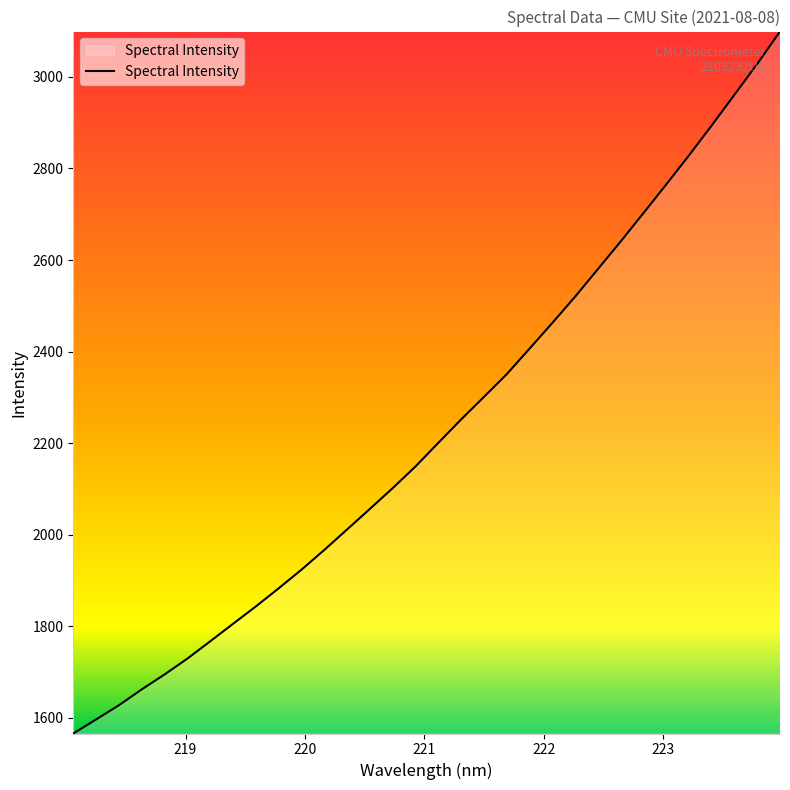

How many values are below 2200?

16